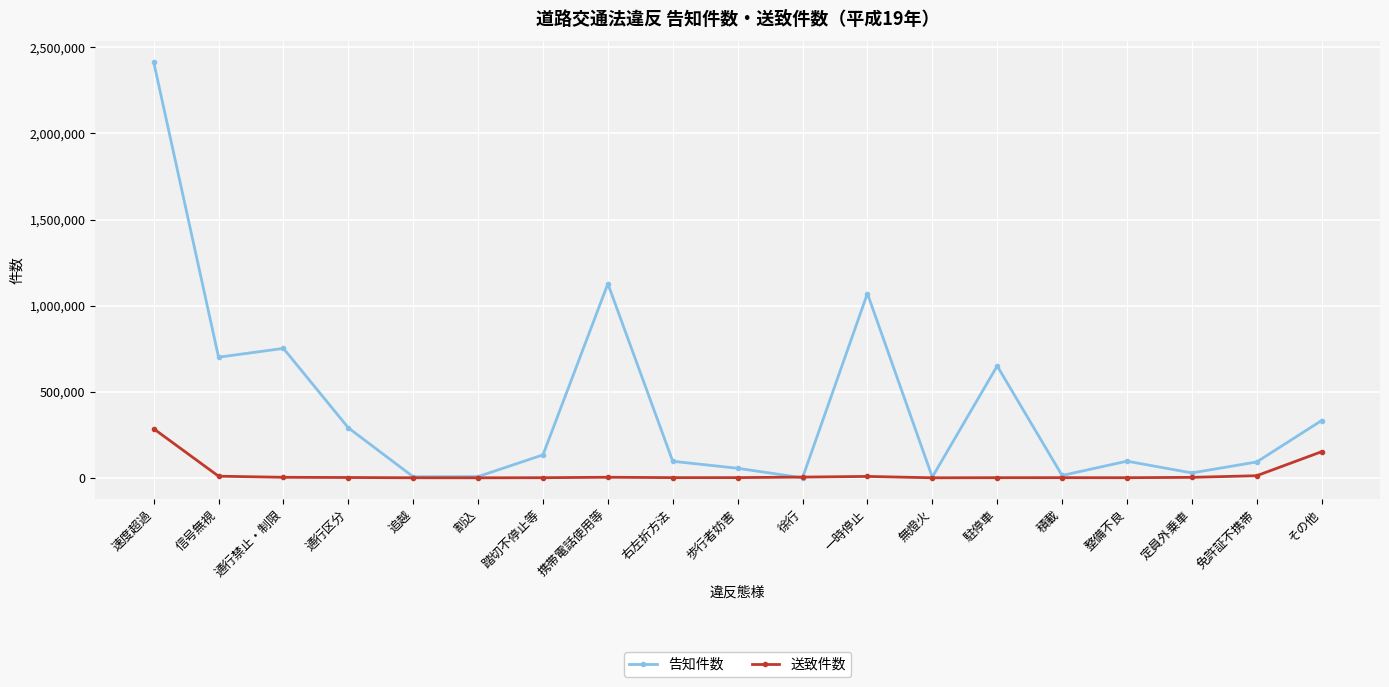

Rank the series by their maximum value, from lowest to highest.

送致件数, 告知件数